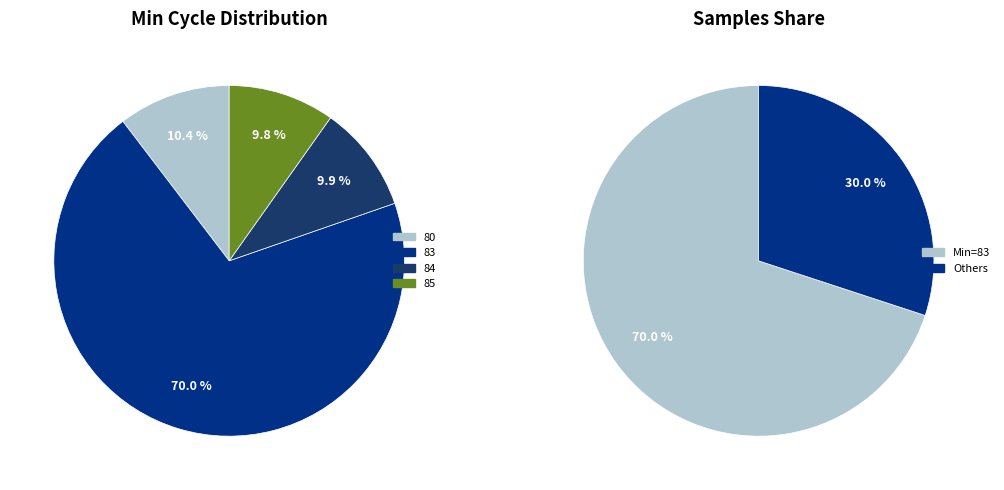

Does 85 represent more than half of the total?

No